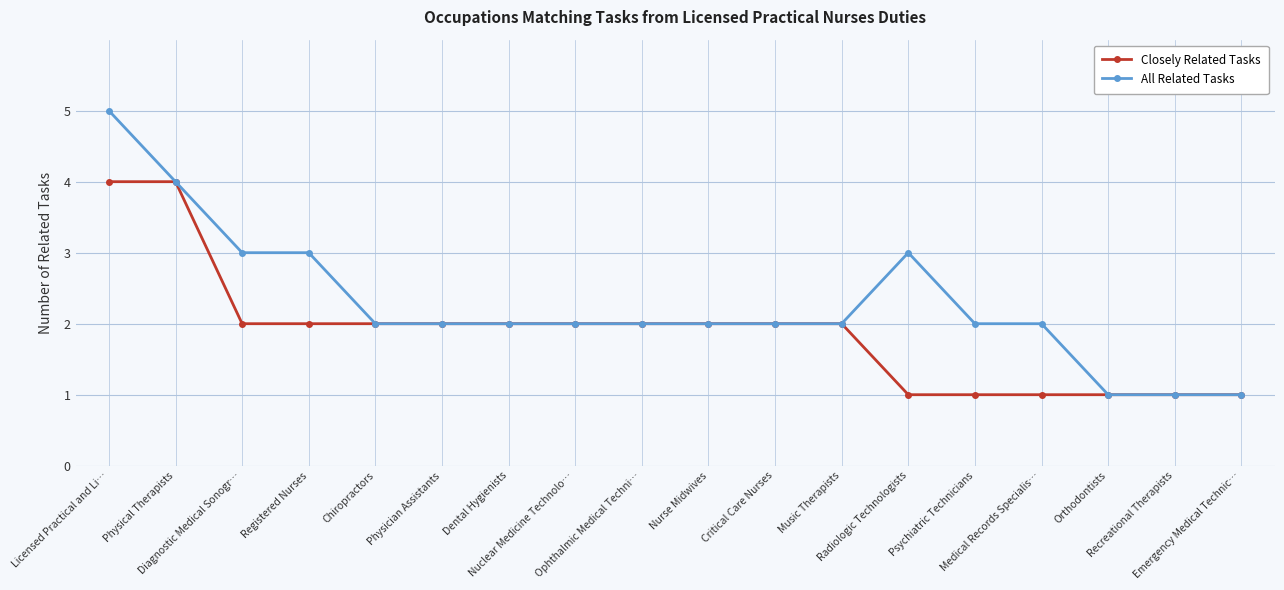

Is it true that All Related Tasks equals 1 at Music Therapists?

False